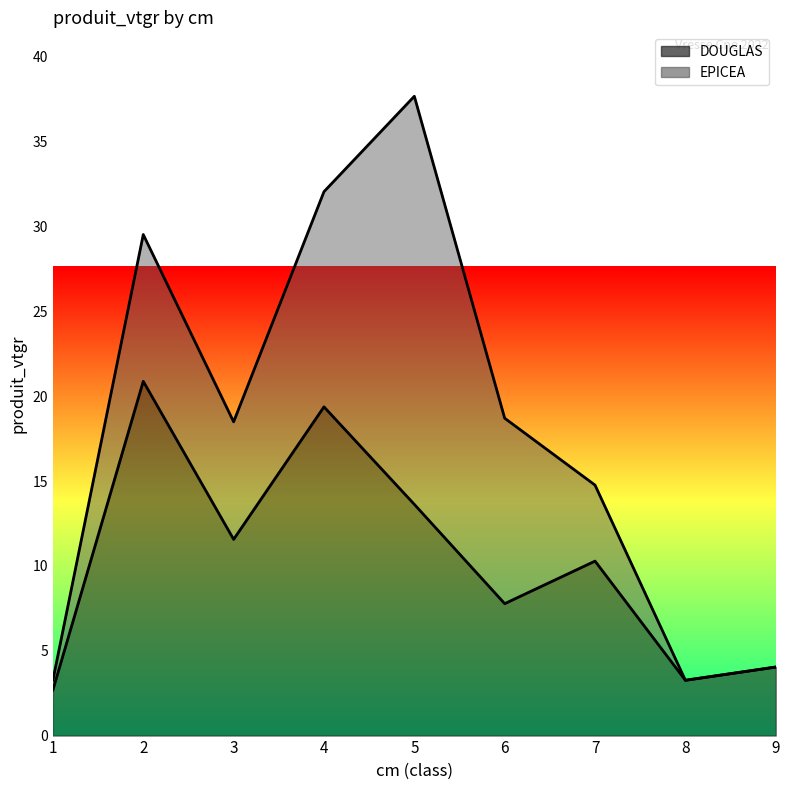

What is the value of the 6th point from the left?

7.8